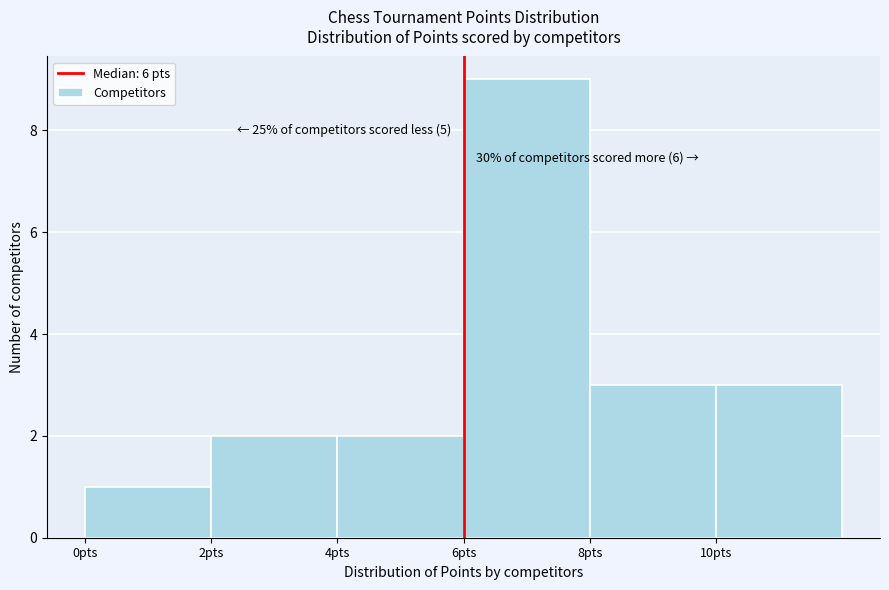

Which range on the x-axis has the tallest bar?

6 to 8